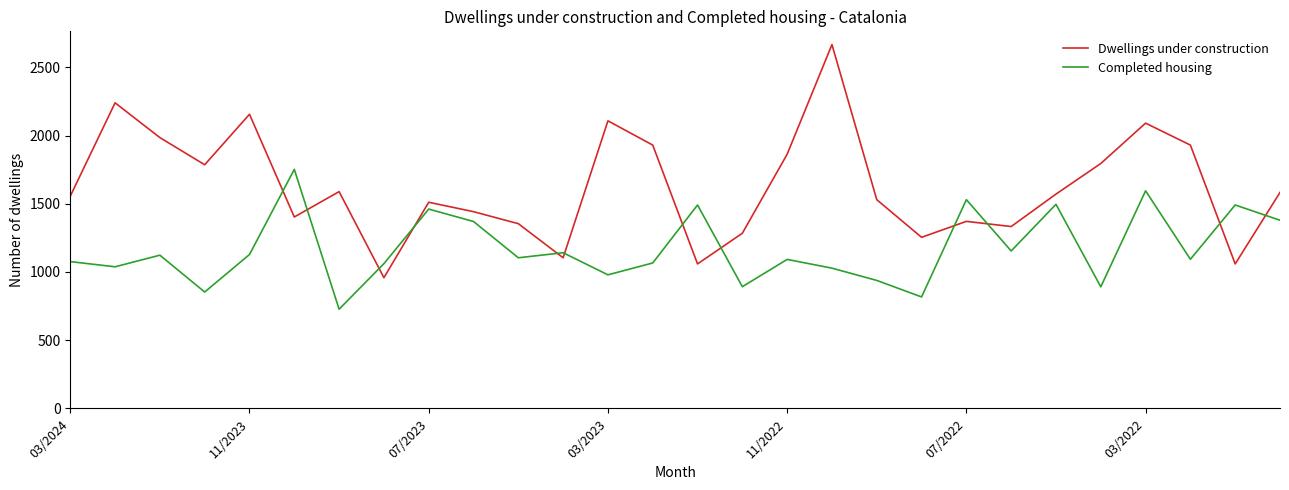

Which series has the widest spread of values?

Dwellings under construction